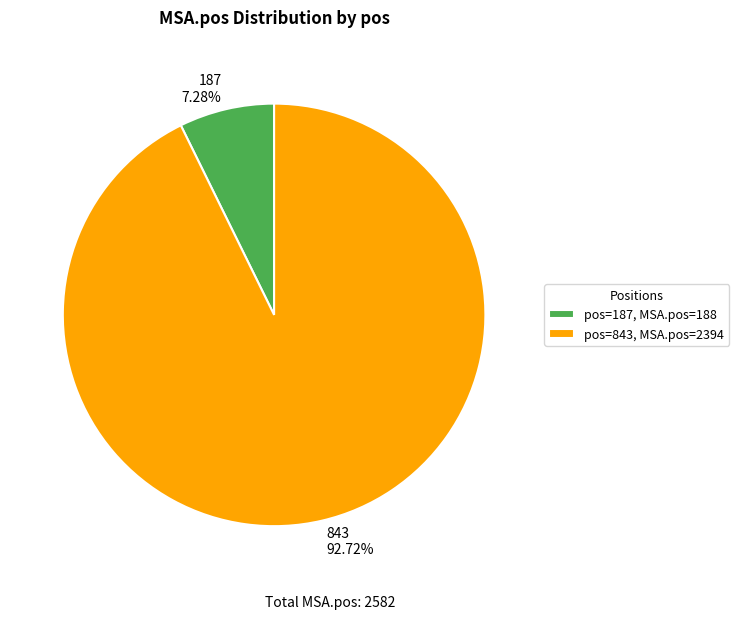

To the nearest percent, what is the average slice percentage?

50%